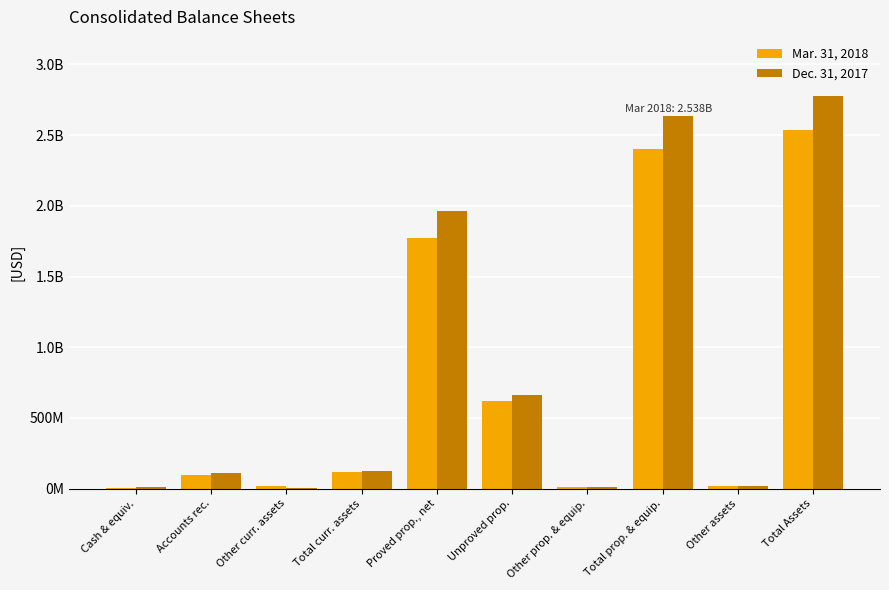

What is the label of the 8th bar from the left?

Total prop. & equip.